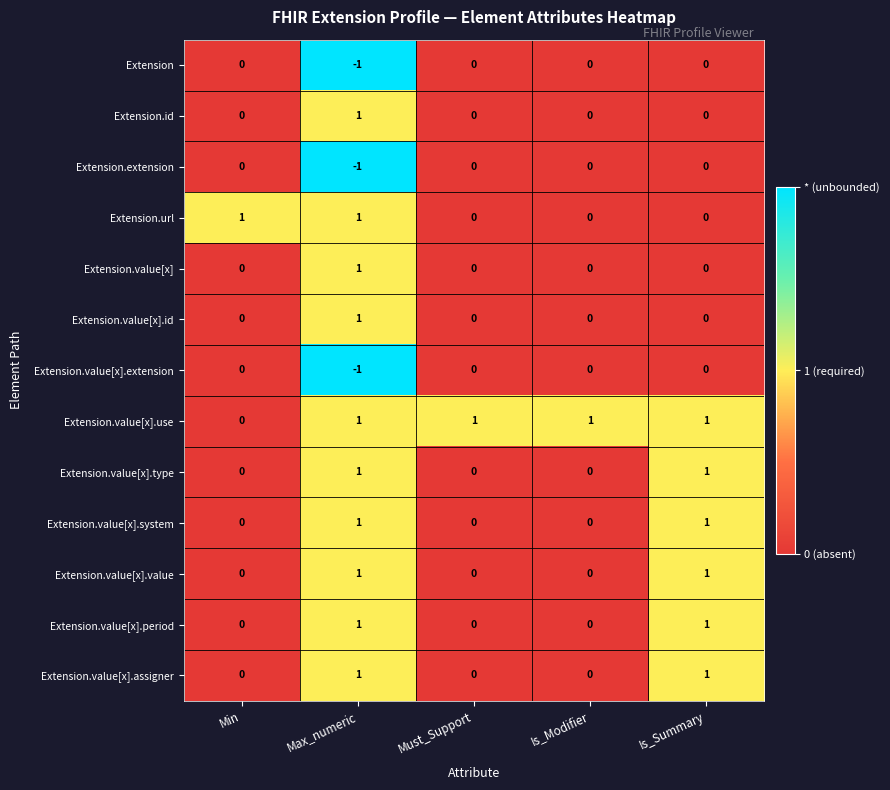

Count the number of data series in this chart.

13